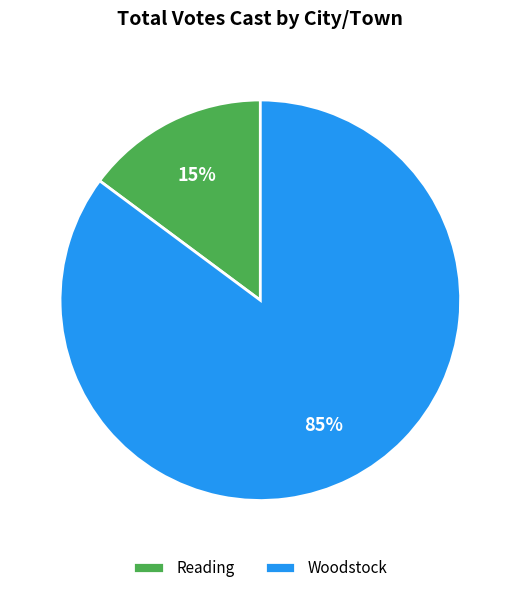

Count the number of slices in the pie.

2